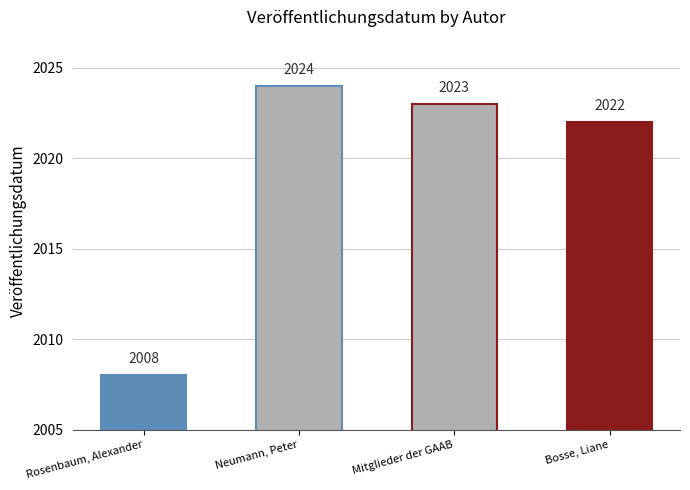

List the labels in order of value, largest first.

Neumann, Peter, Mitglieder der GAAB, Bosse, Liane, Rosenbaum, Alexander